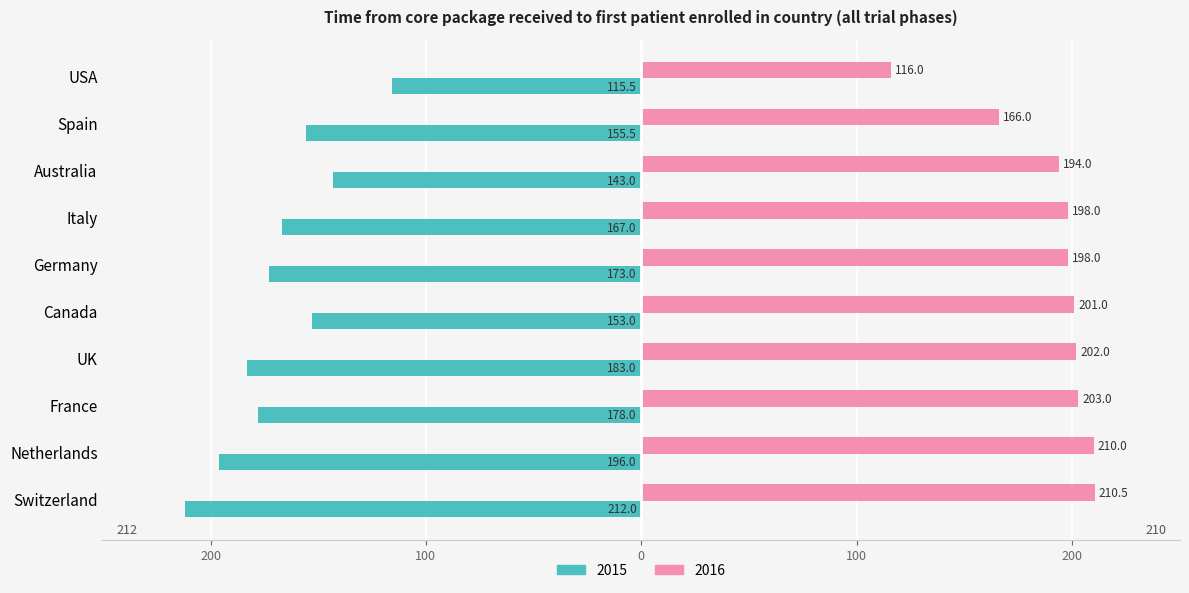

Which series has the largest total across all categories?

2016